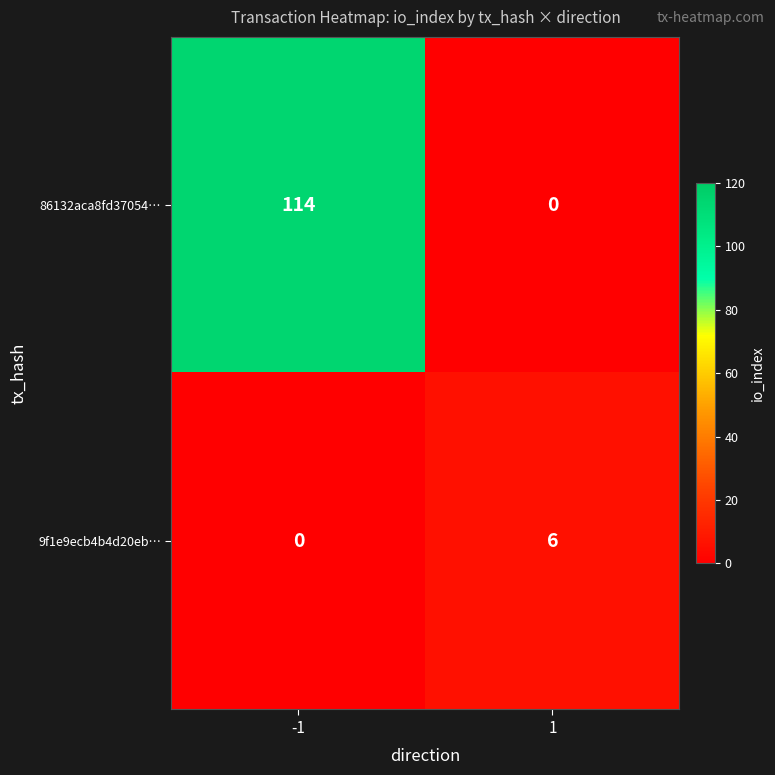

The value of 9f1e9ecb4b4d20eb… at -1 is 0. True or false?

True